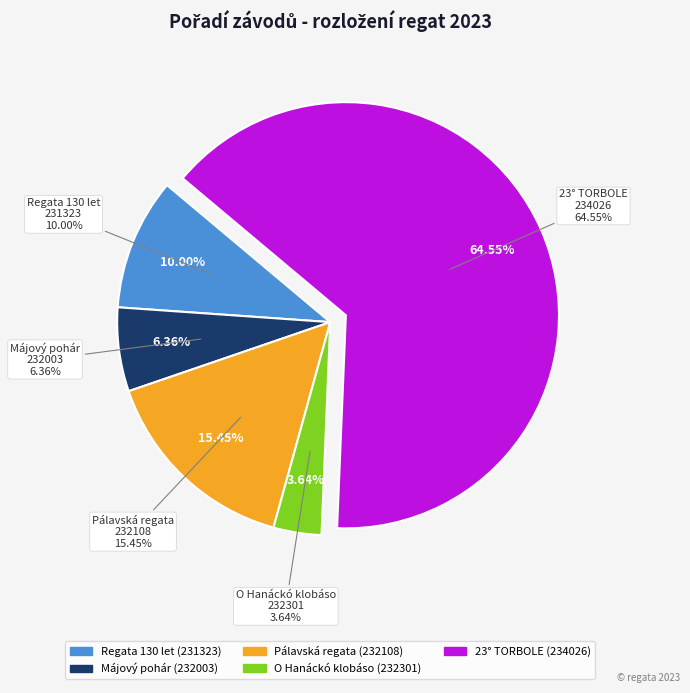

The 232003 slice represents 17% of the pie. True or false?

False